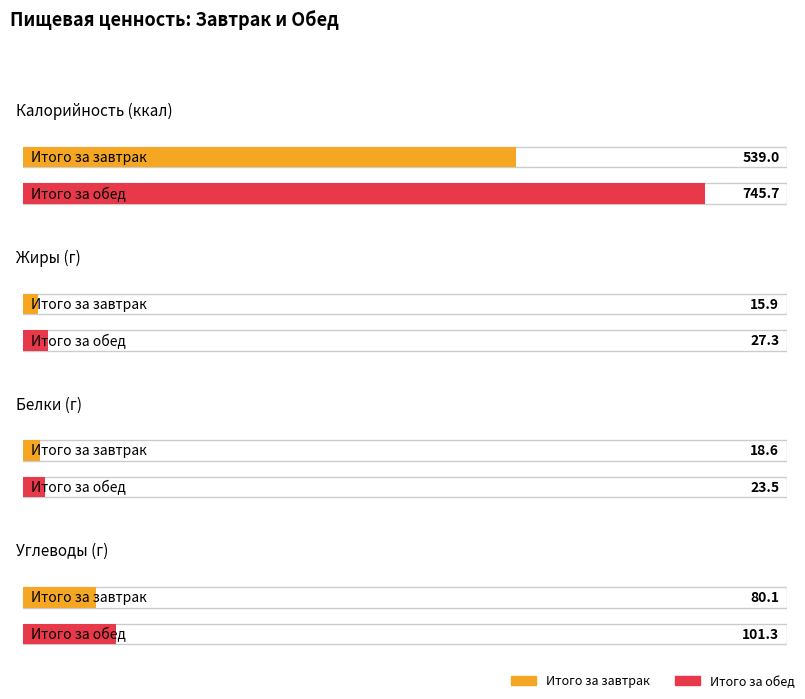

What is the spread (max minus min) of values at Итого за завтрак?

523.1